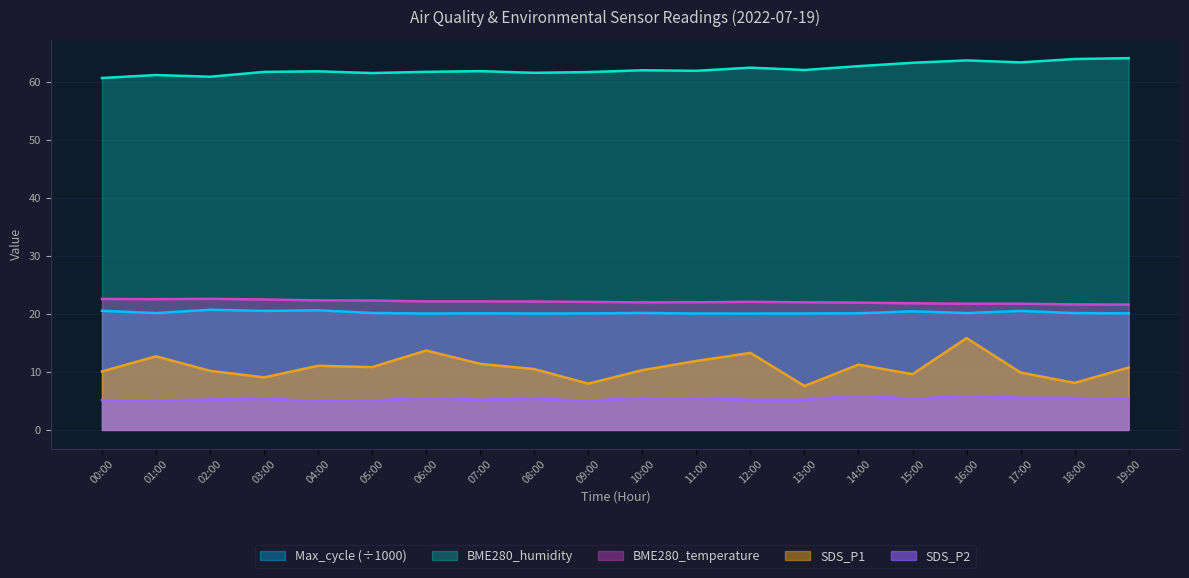

Which series has the largest range (max minus min)?

SDS_P1